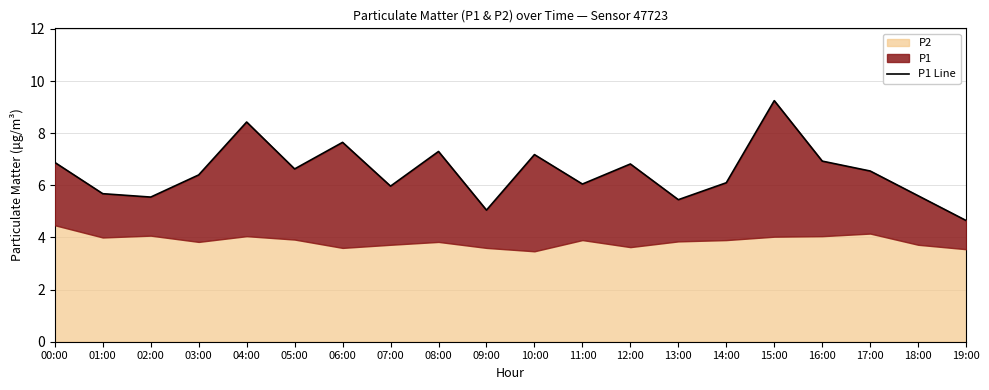

Reading left to right, what are all the values shown in this chart?

6.9	5.7	5.5	6.4	8.4	6.6	7.7	6.0	7.3	5.0	7.2	6.0	6.8	5.5	6.1	9.2	6.9	6.5	5.6	4.7